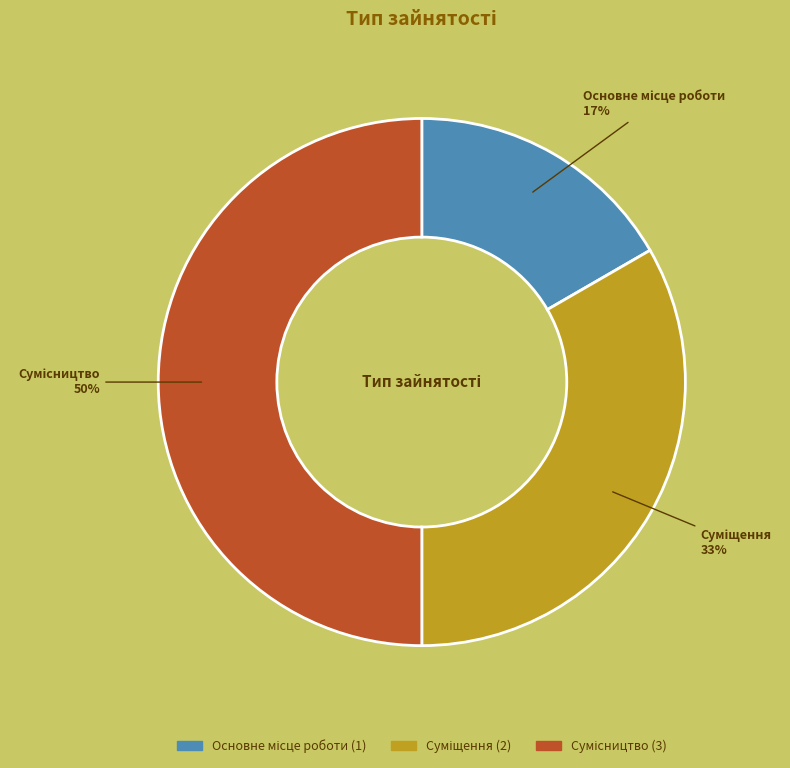

To the nearest percent, what is the average slice percentage?

33%